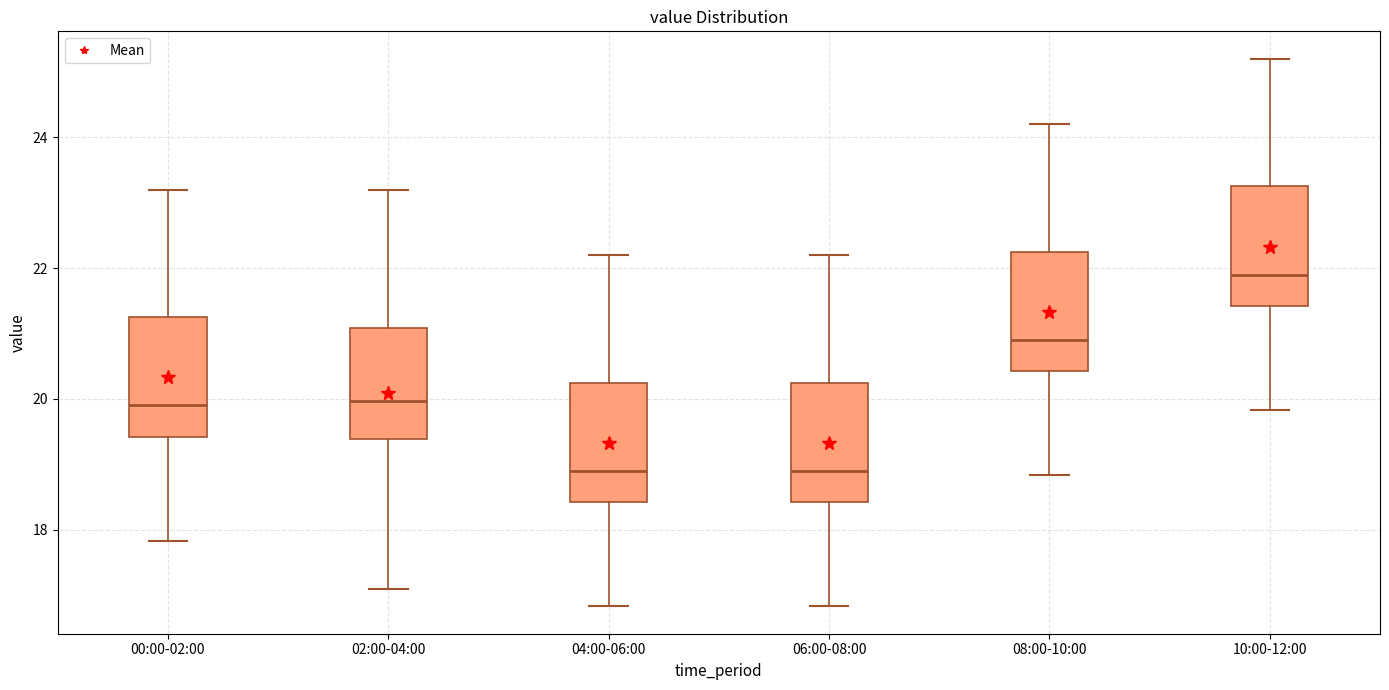

Which box has the highest median line?

10:00-12:00